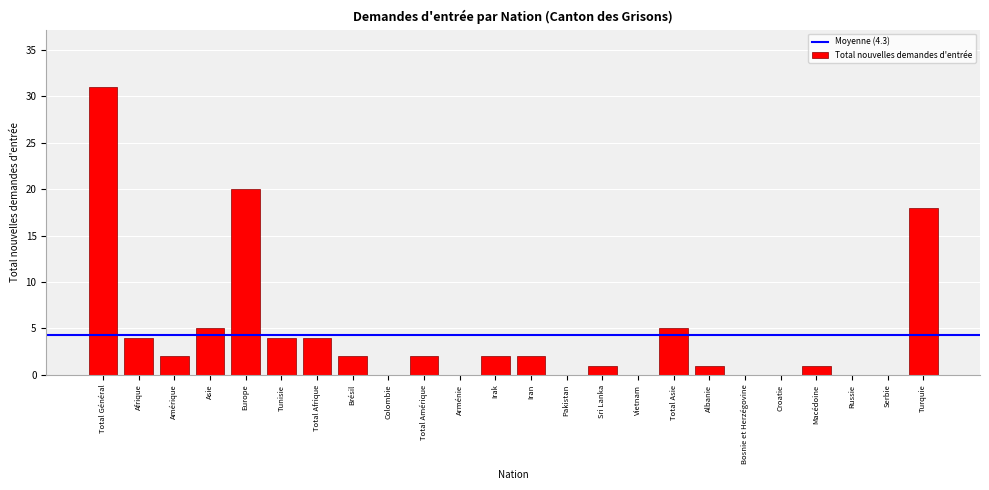

Reading left to right, extract all data points from this chart.

Total Général=31	Afrique=4	Amérique=2	Asie=5	Europe=20	Tunisie=4	Total Afrique=4	Brésil=2	Colombie=0	Total Amérique=2	Arménie=0	Irak=2	Iran=2	Pakistan=0	Sri Lanka=1	Vietnam=0	Total Asie=5	Albanie=1	Bosnie et Herzégovine=0	Croatie=0	Macédoine=1	Russie=0	Serbie=0	Turquie=18